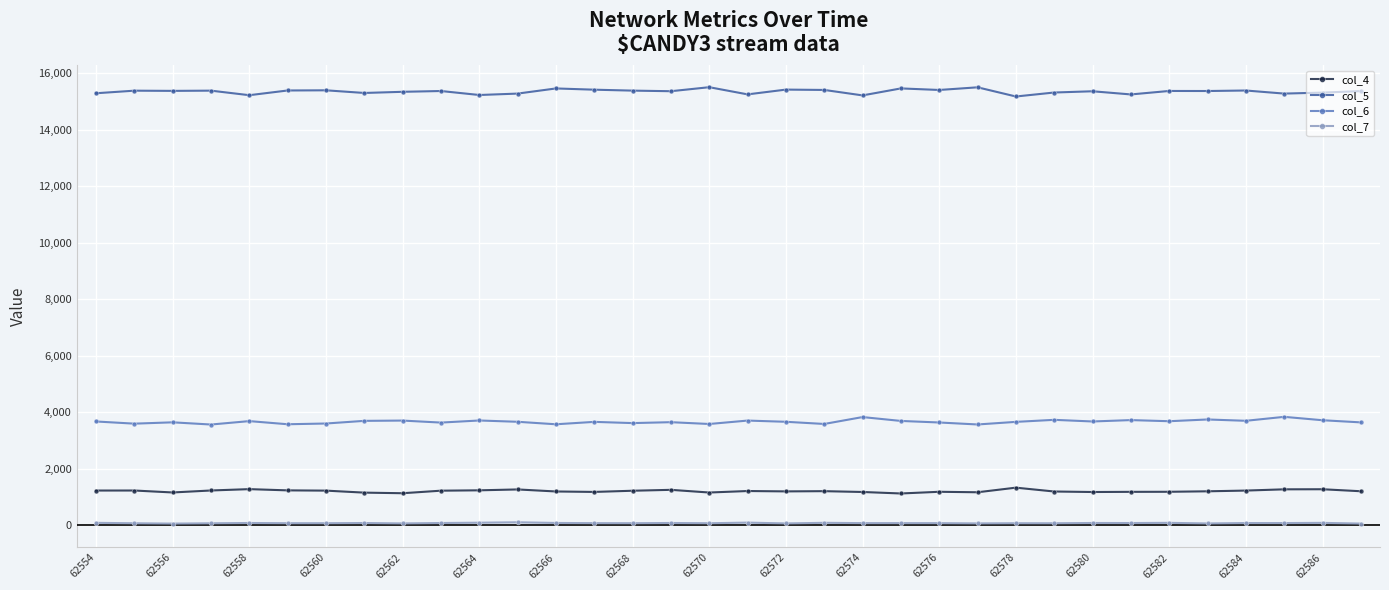

True or false: col_7 and col_4 cross at least once.

False